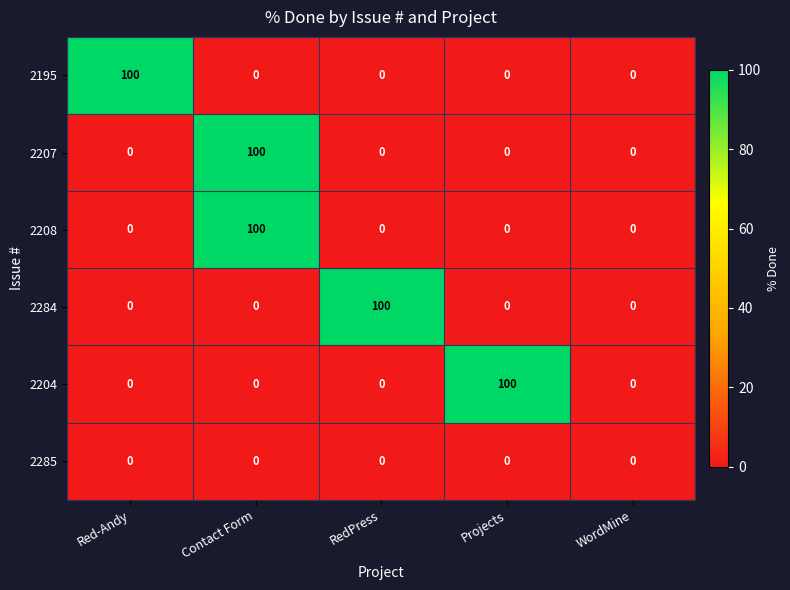

Reading left to right, what are all the values shown in this chart?

2195: Red-Andy=100	Contact Form=0	RedPress=0	Projects=0	WordMine=0
2207: Red-Andy=0	Contact Form=100	RedPress=0	Projects=0	WordMine=0
2208: Red-Andy=0	Contact Form=100	RedPress=0	Projects=0	WordMine=0
2284: Red-Andy=0	Contact Form=0	RedPress=100	Projects=0	WordMine=0
2204: Red-Andy=0	Contact Form=0	RedPress=0	Projects=100	WordMine=0
2285: Red-Andy=0	Contact Form=0	RedPress=0	Projects=0	WordMine=0